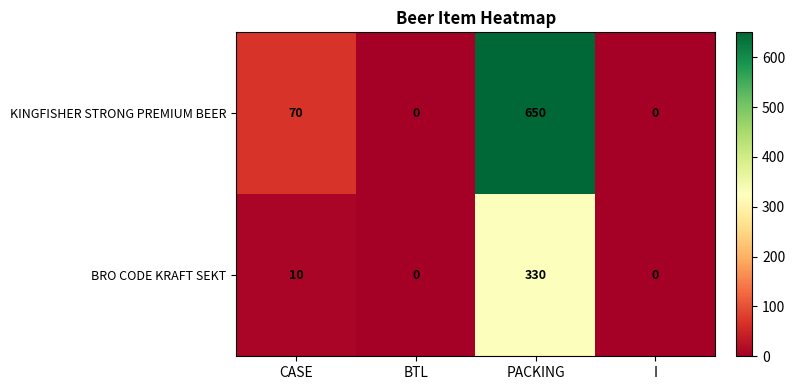

Which category has the highest value in the BRO CODE KRAFT SEKT series?

PACKING